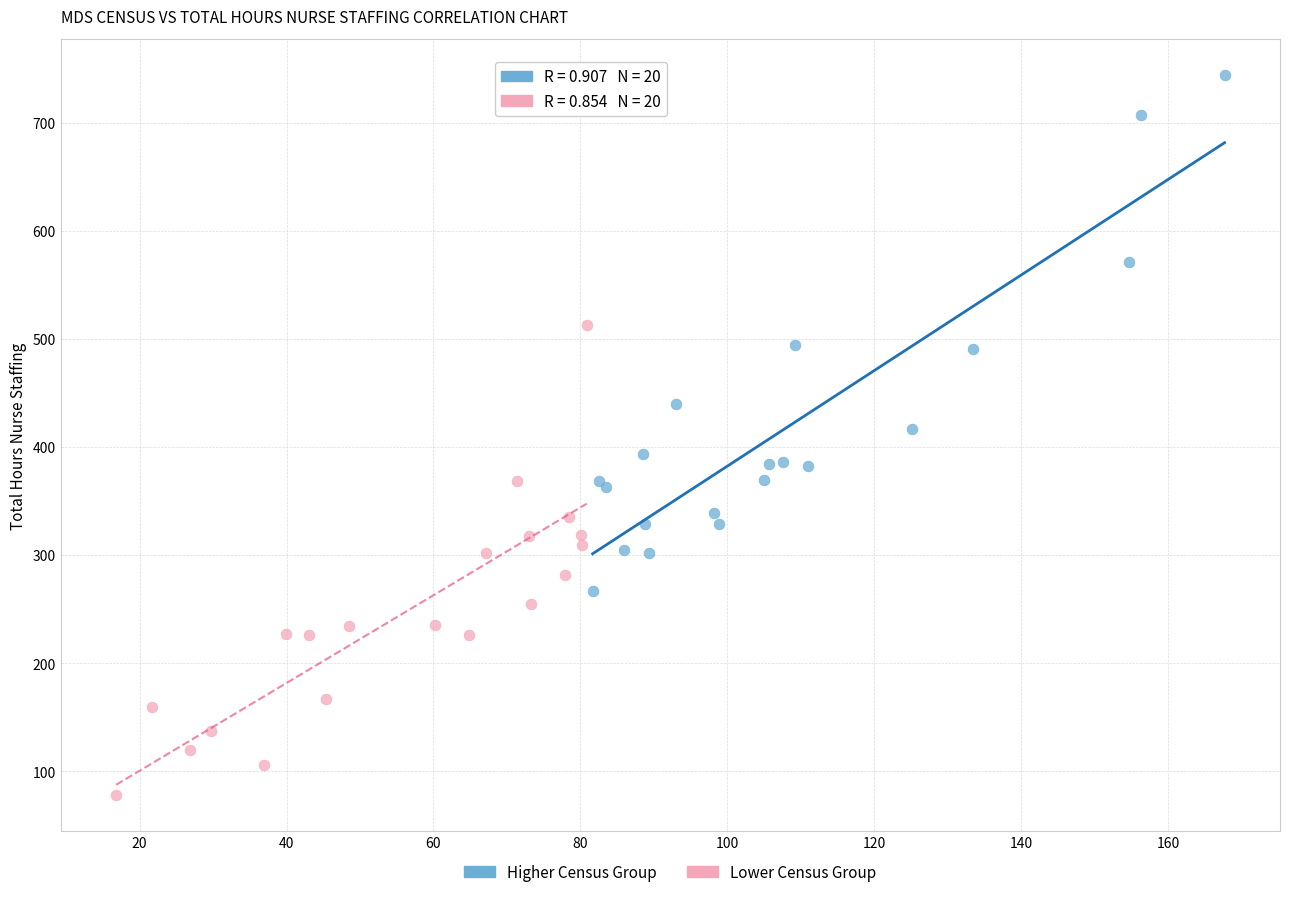

Which series has the widest spread of Y values?

Higher Census Group